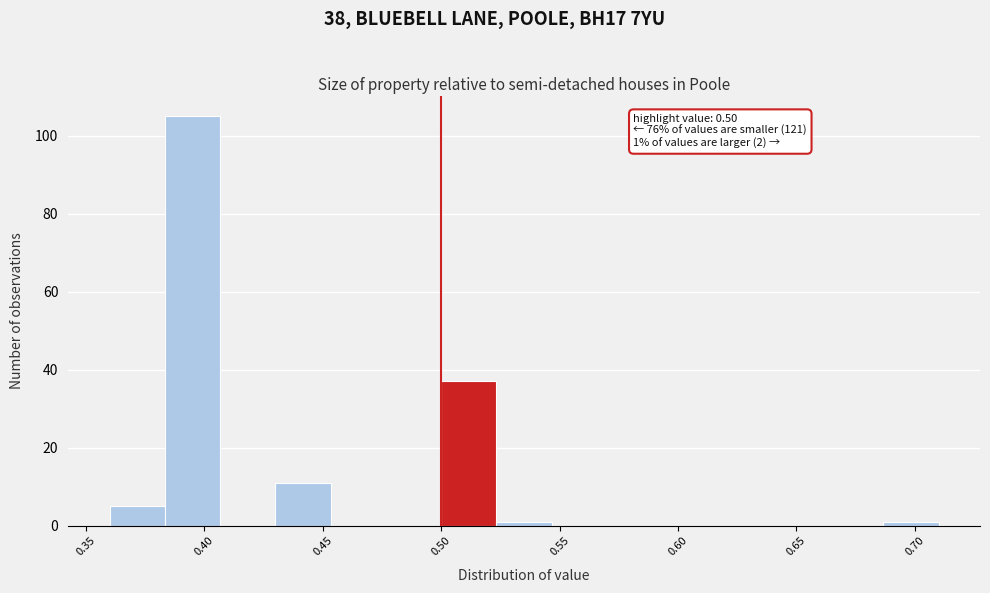

Which range on the x-axis has the tallest bar?

0.385 to 0.405